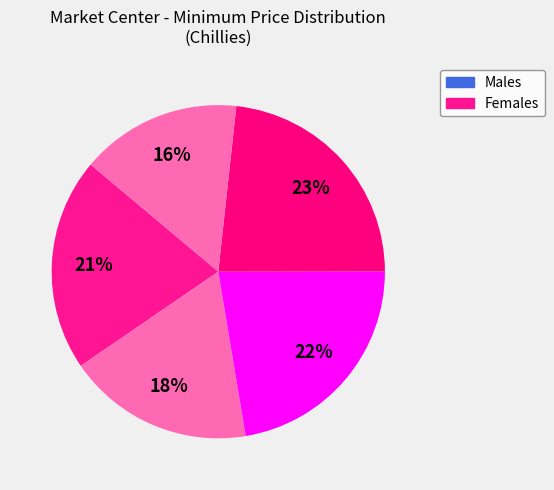

How many slices are in this pie chart?

5